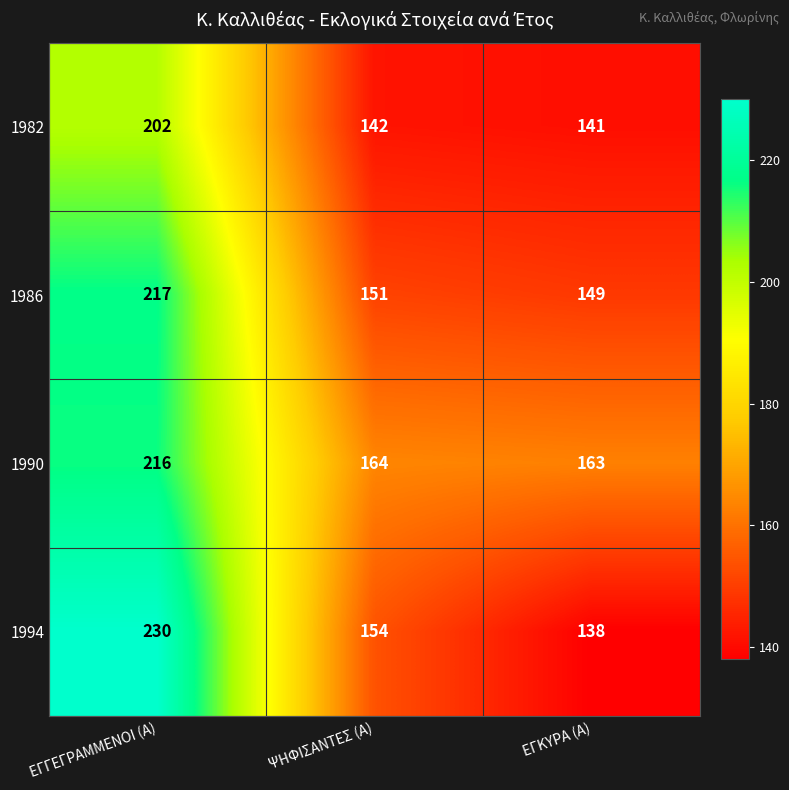

What is the total value across all series at ΨΗΦΙΣΑΝΤΕΣ (Α)?

611